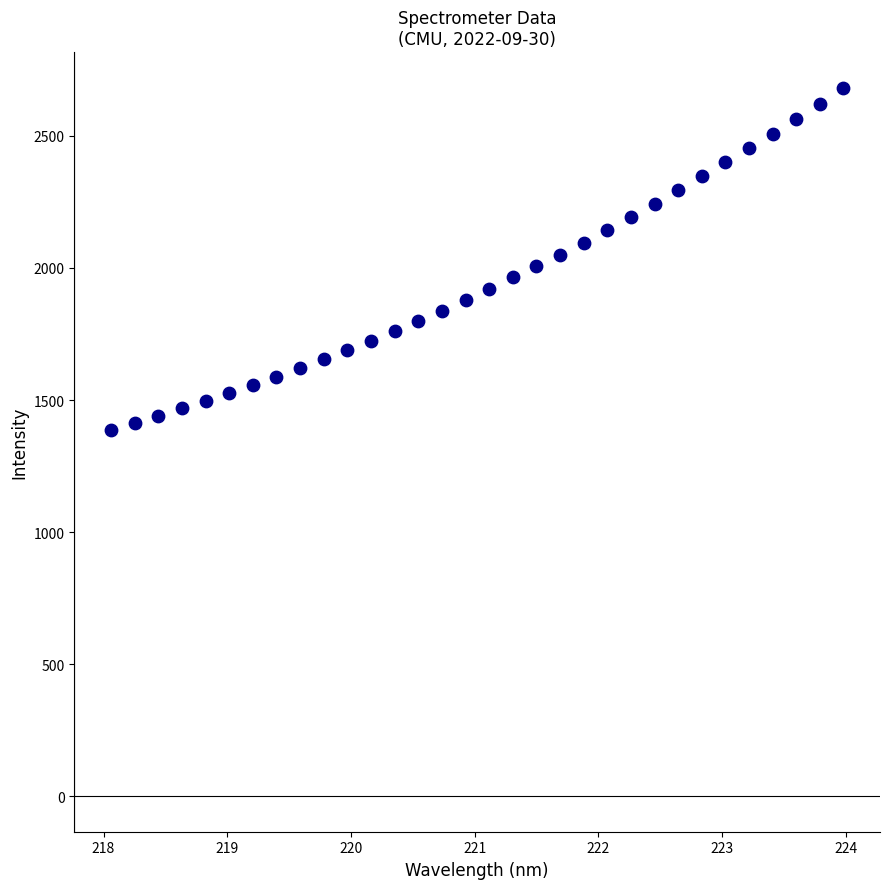

What is the range of Y values (max minus min)?

1294.4